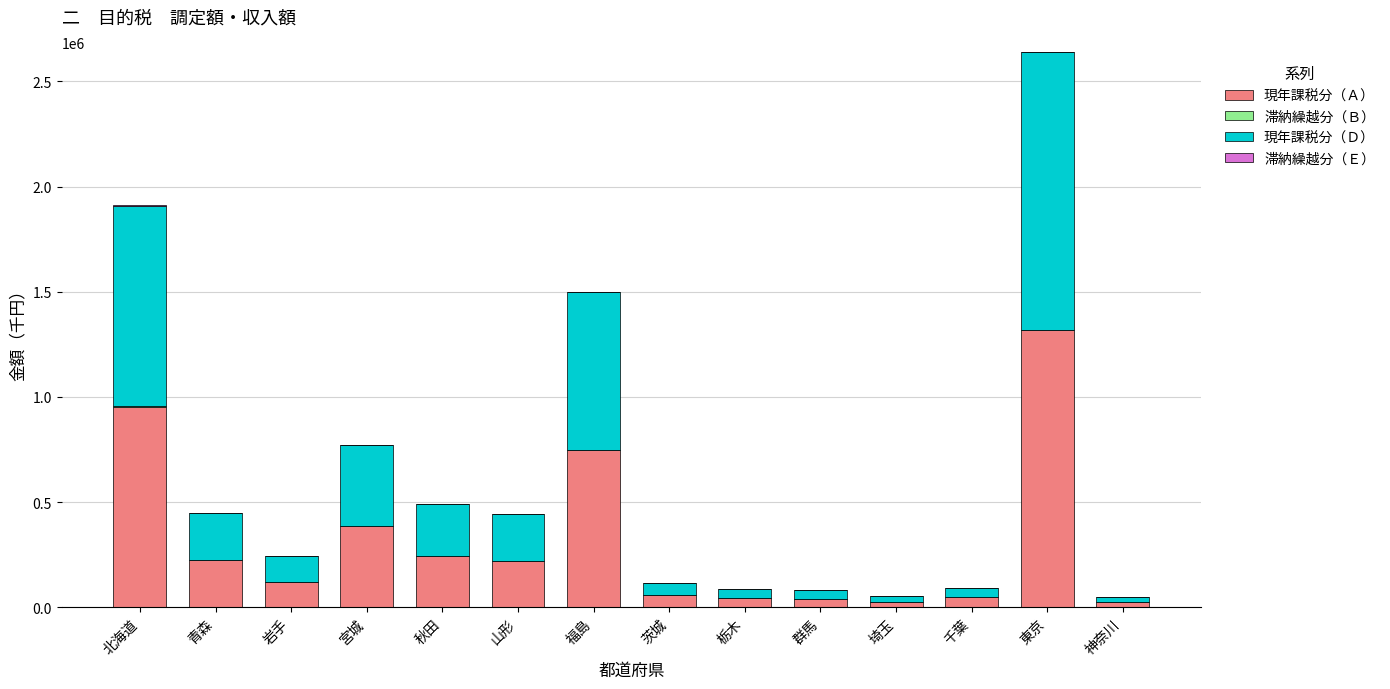

Are the bars horizontal?

No